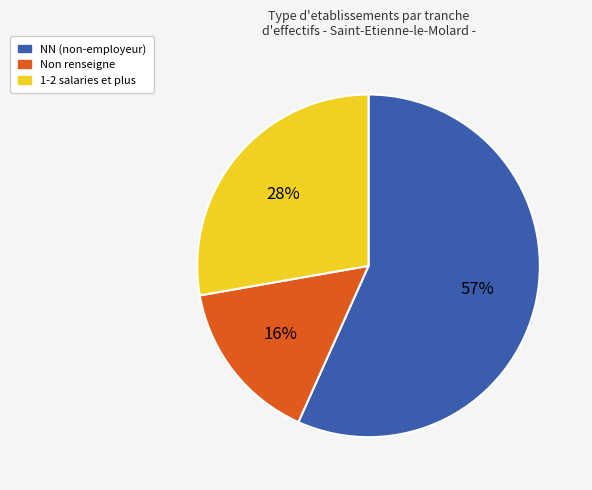

Which has a higher value, Non renseigne or NN (non-employeur)?

NN (non-employeur)